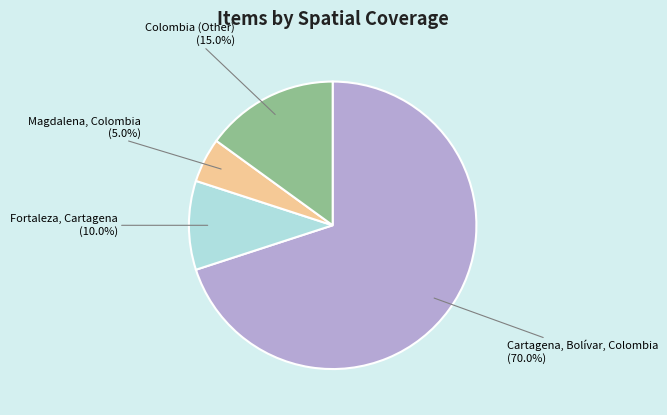

Which slice is the largest?

Cartagena, Bolívar, Colombia (70.0%)